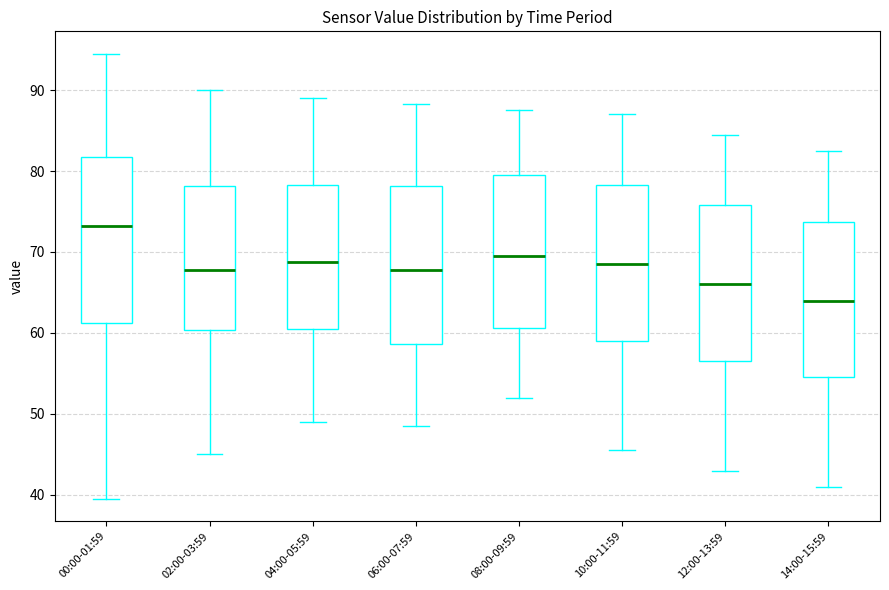

Reading left to right, read every box against the y-axis: the position of its median line, the range the box covers, and the ends of its whiskers. The values are not printed on the chart, so give them approximately, as read against the axis.

00:00-01:59: median 73, box 61 to 82, whiskers 40 to 95
02:00-03:59: median 68, box 60 to 78, whiskers 45 to 90
04:00-05:59: median 69, box 60 to 78, whiskers 49 to 89
06:00-07:59: median 68, box 59 to 78, whiskers 49 to 88
08:00-09:59: median 70, box 61 to 80, whiskers 52 to 88
10:00-11:59: median 69, box 59 to 78, whiskers 46 to 87
12:00-13:59: median 66, box 57 to 76, whiskers 43 to 85
14:00-15:59: median 64, box 55 to 74, whiskers 41 to 83